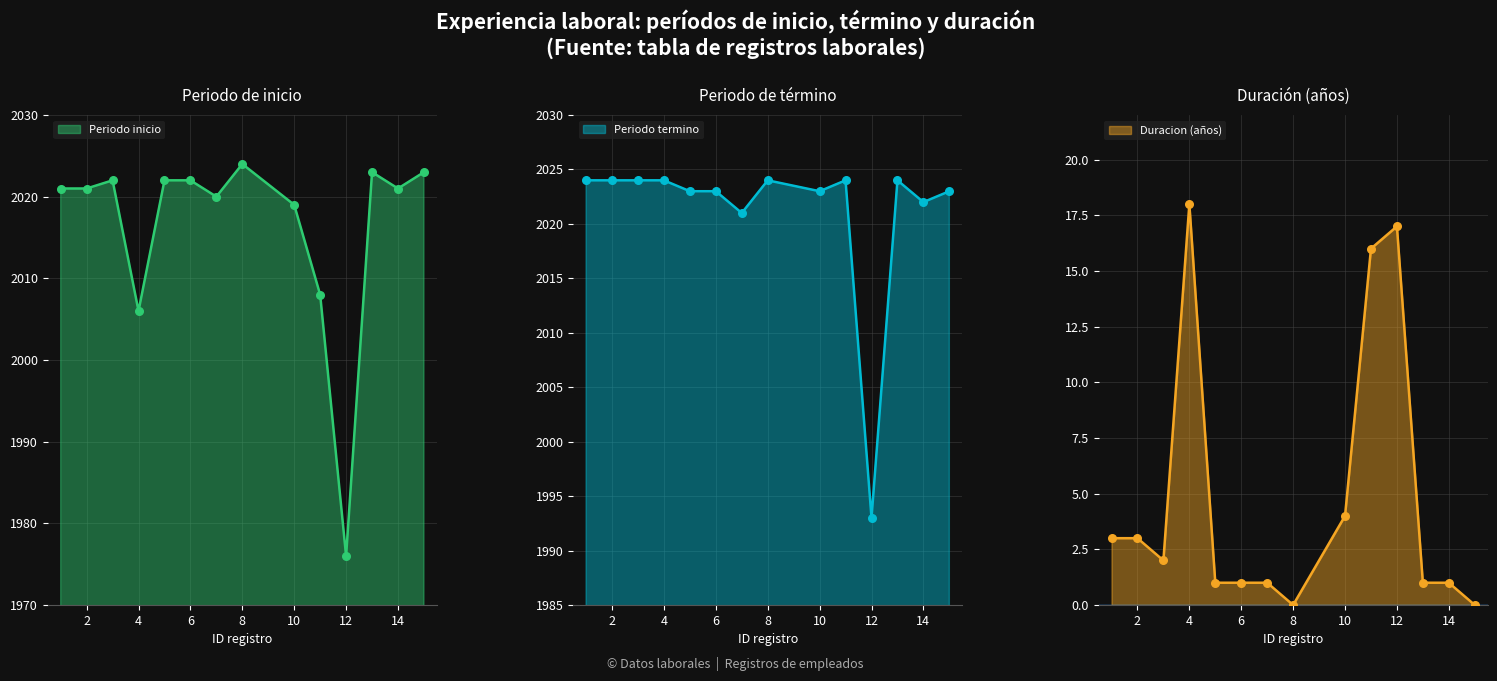

At how many categories does at least one series exceed 741?

14